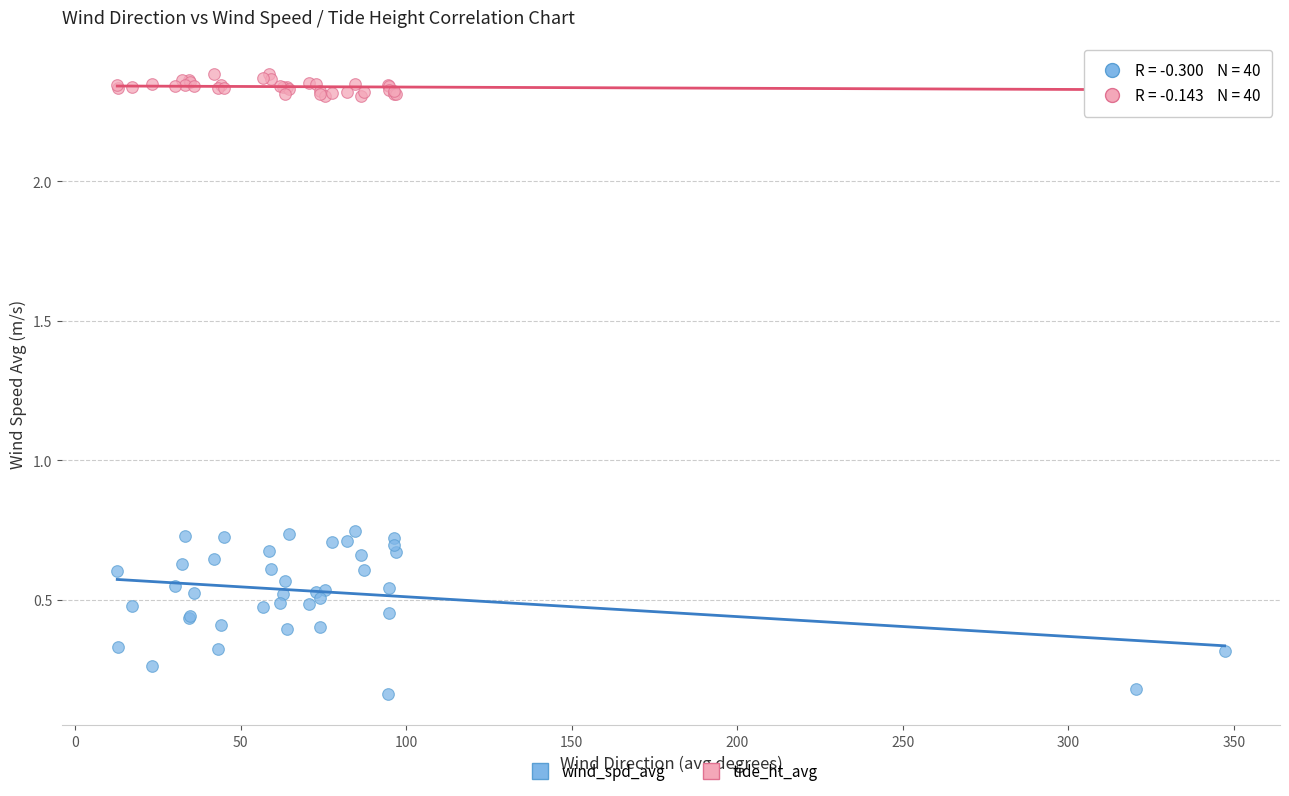

Which series has the largest Y range (max minus min)?

wind_spd_avg